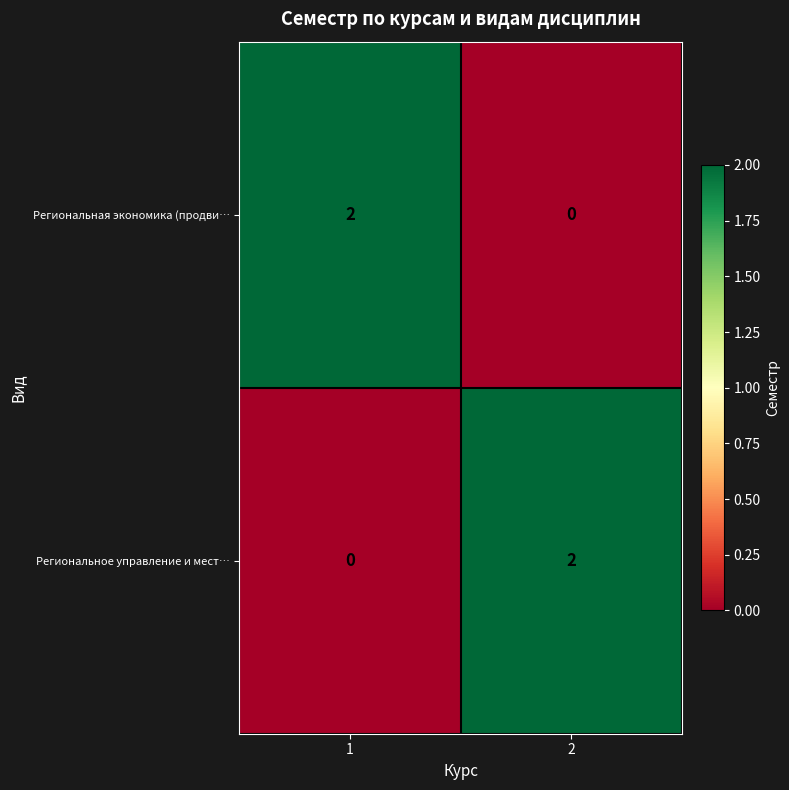

Is it true that Региональная экономика (продви… equals 0 at 2?

True